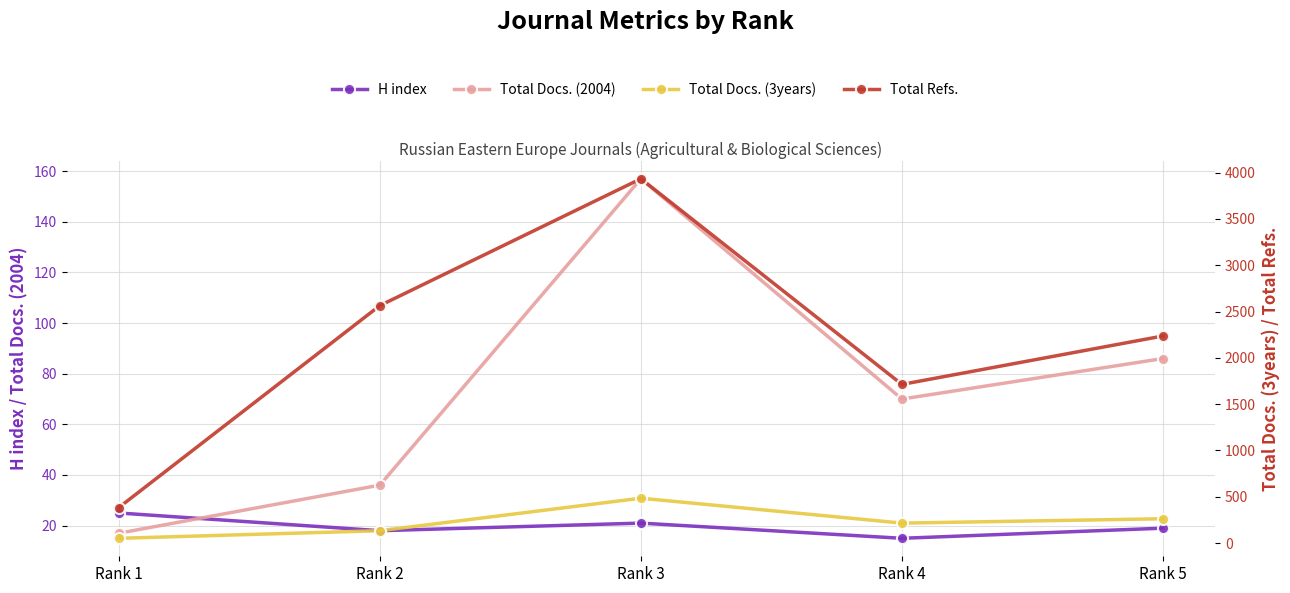

In Total Docs. (2004), how many points are lower than both neighbors (excluding endpoints)?

1